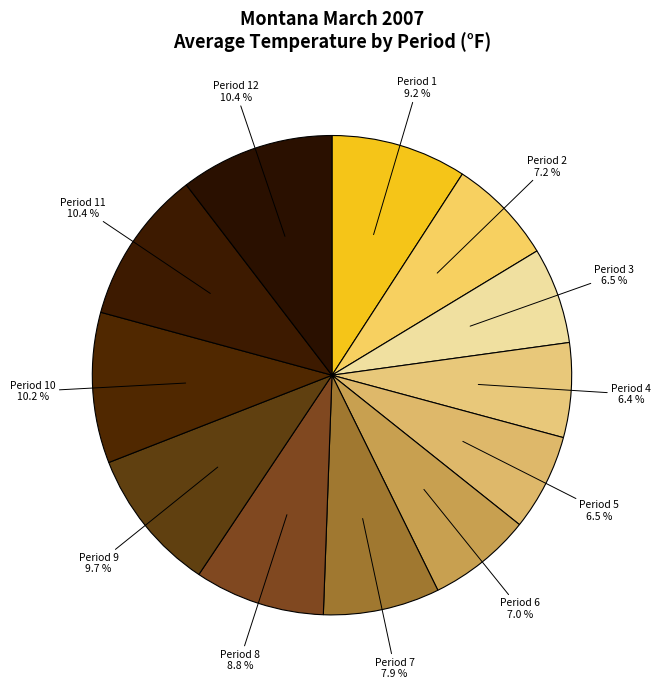

To the nearest percent, what portion does Period 10 represent?

10%